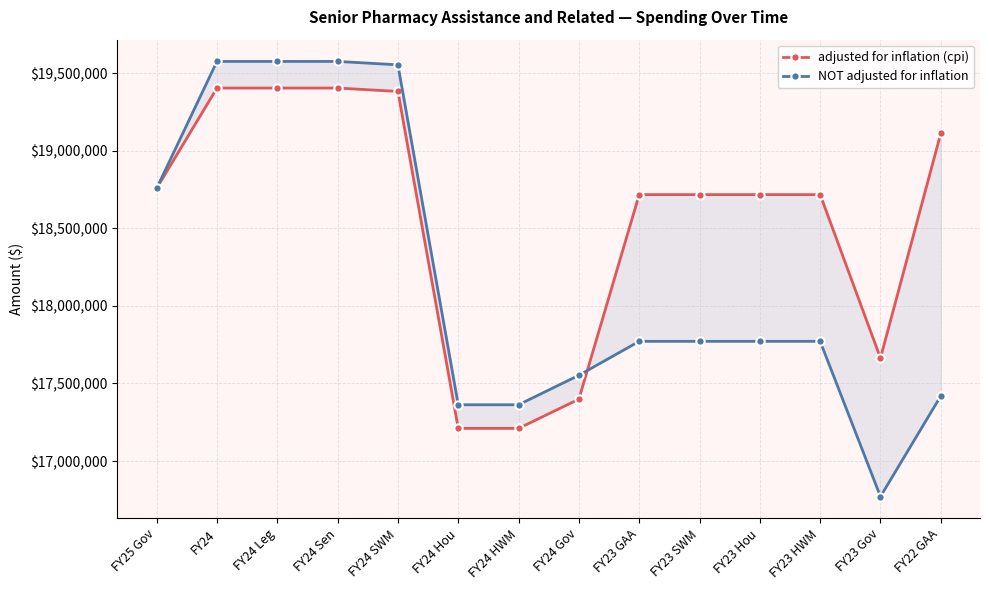

Is this an area chart (filled region under the line)?

No